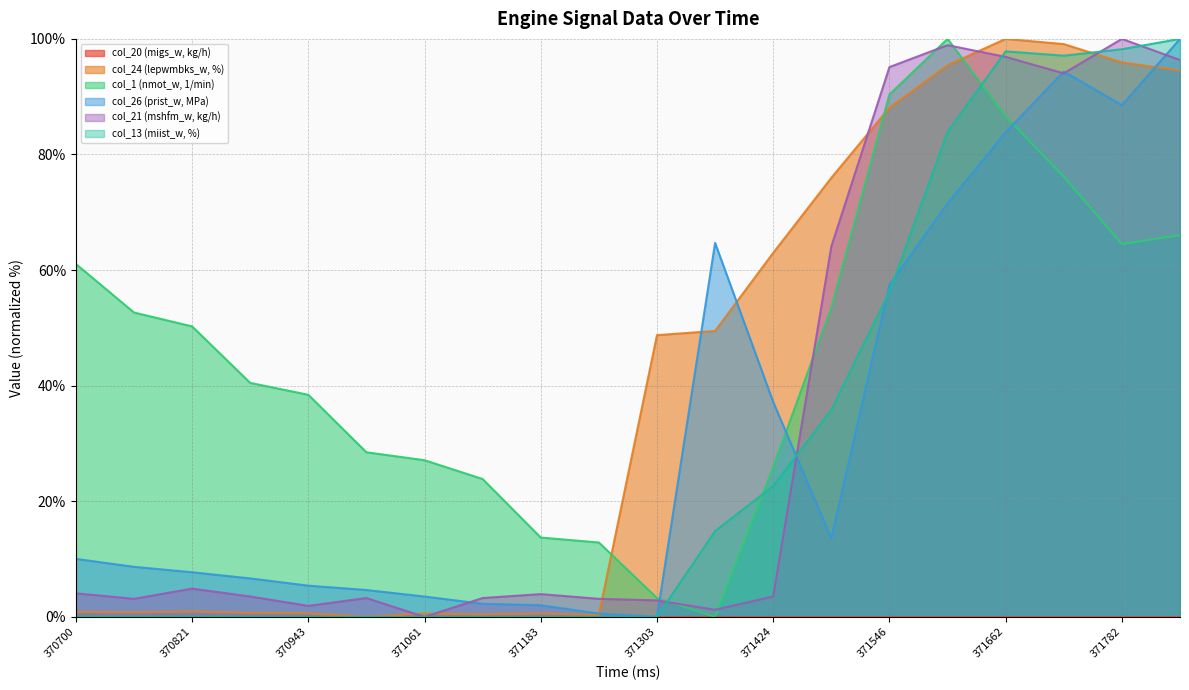

The value of col_24 (lepwmbks_w, %) at 370760 is 0.5. True or false?

False